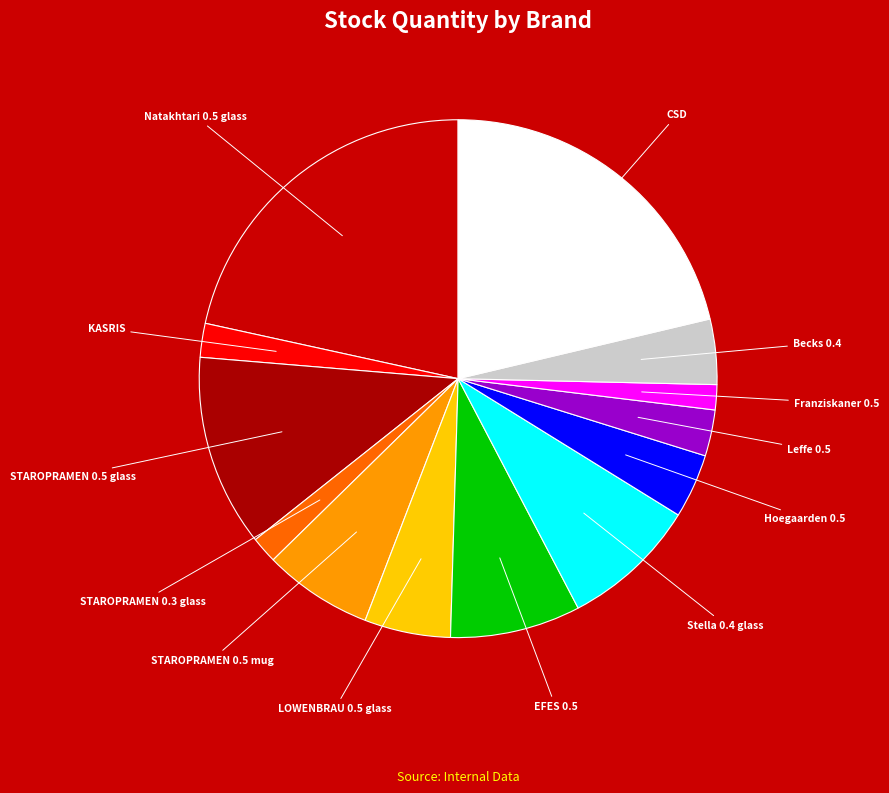

How many slices are in this pie chart?

13